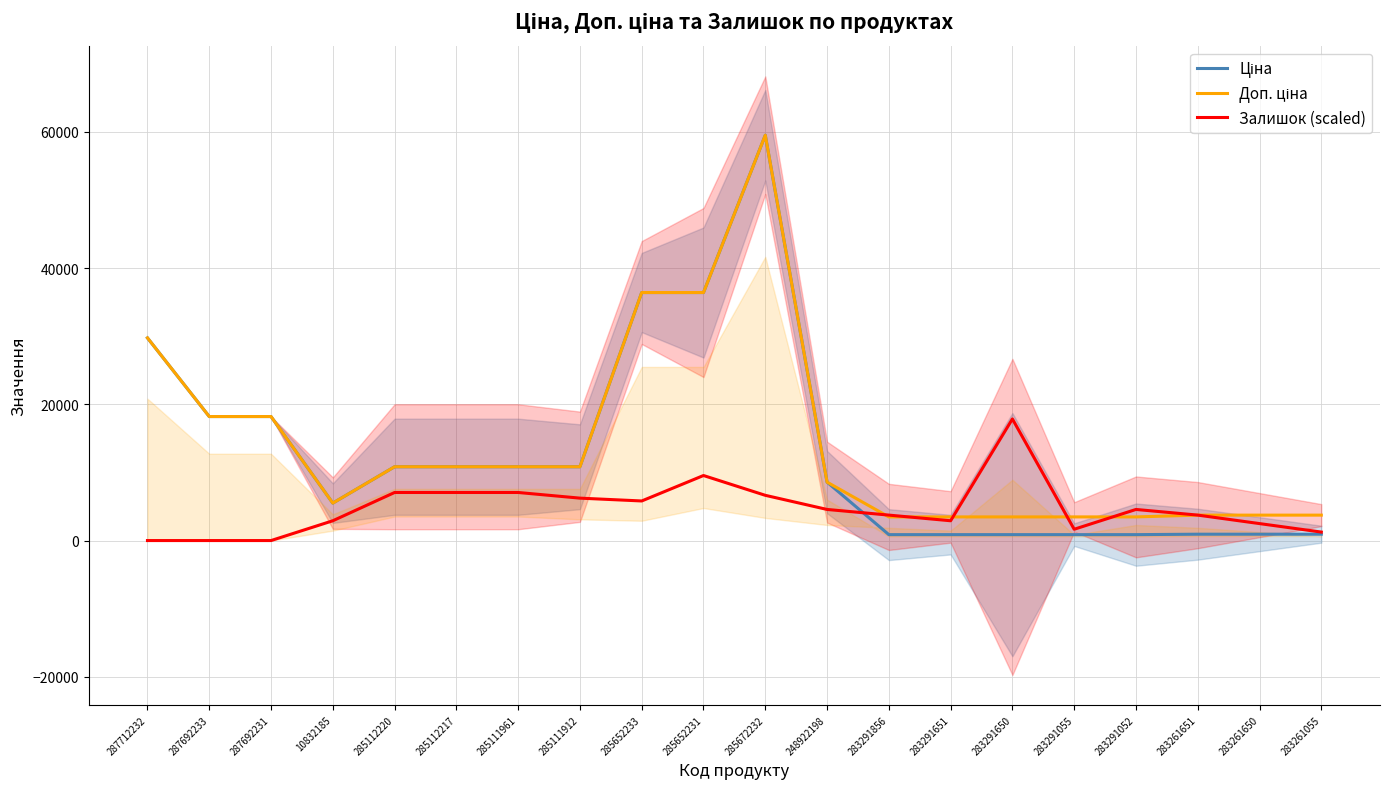

What is the sum of all Ціна values?

263136.1